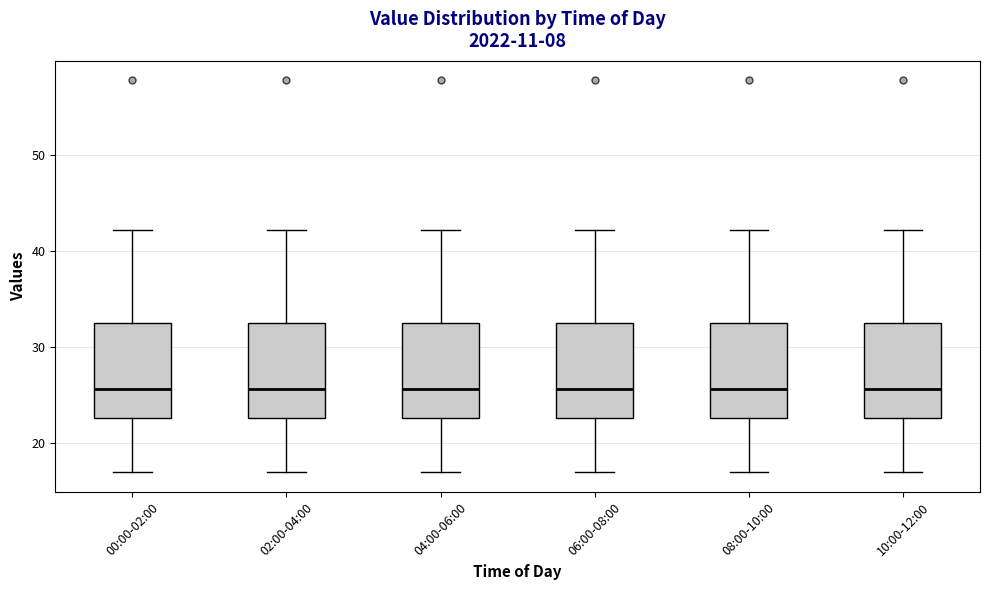

Reading left to right, transcribe this box plot: for each box, give where its median line is, the range the box spans, and where its two whiskers end, as read against the y-axis. The values are not printed on the chart, so give them approximately, as read against the axis.

00:00-02:00: median 26, box 23 to 33, whiskers 17 to 42
02:00-04:00: median 26, box 23 to 33, whiskers 17 to 42
04:00-06:00: median 26, box 23 to 33, whiskers 17 to 42
06:00-08:00: median 26, box 23 to 33, whiskers 17 to 42
08:00-10:00: median 26, box 23 to 33, whiskers 17 to 42
10:00-12:00: median 26, box 23 to 33, whiskers 17 to 42